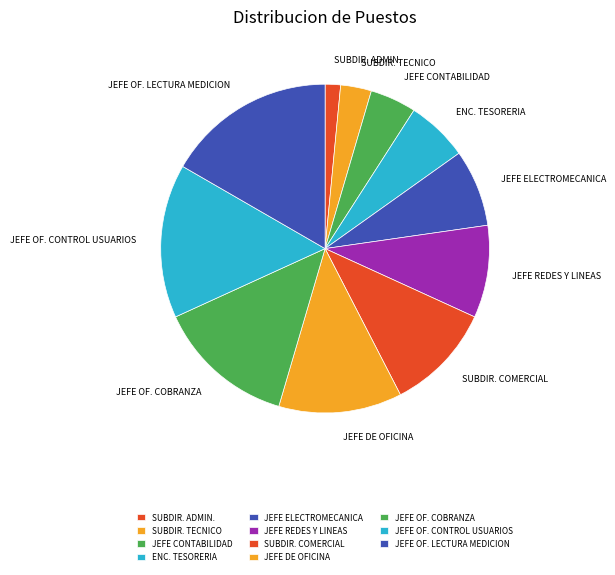

The JEFE OF. CONTROL USUARIOS slice represents 15% of the pie. True or false?

True